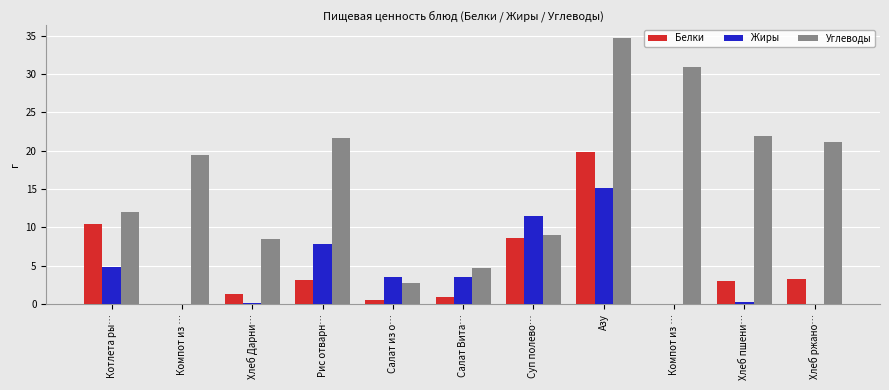

How many data points in Жиры are above 3?

6